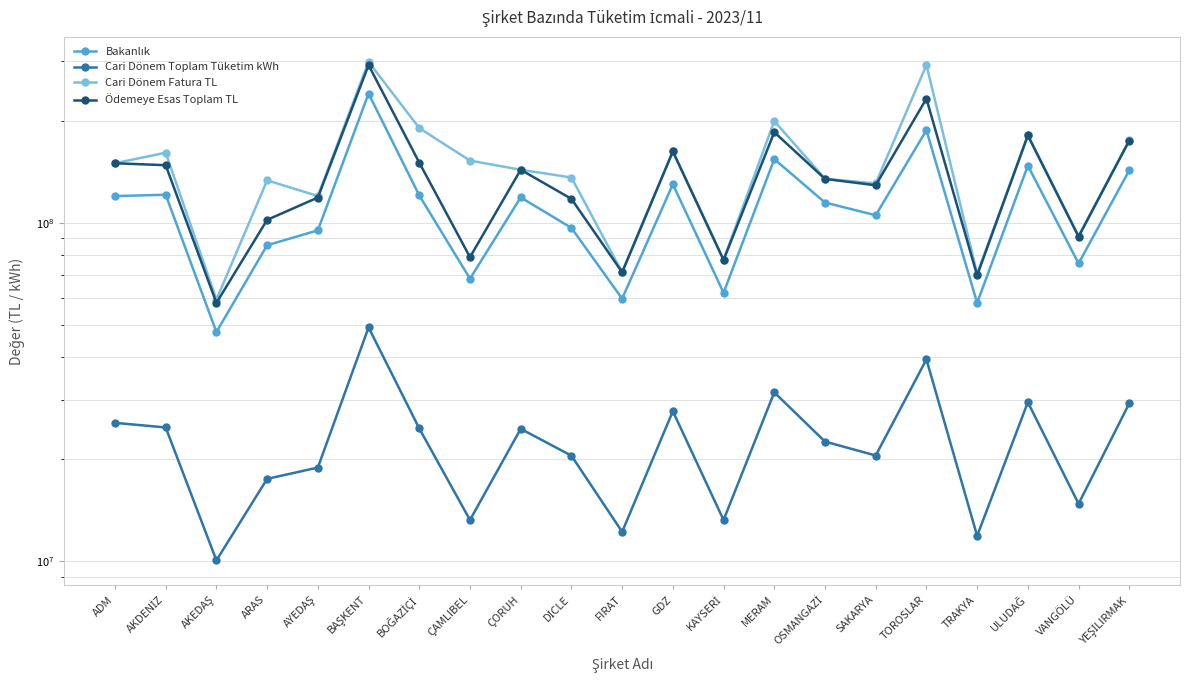

True or false: Bakanlık and Ödemeye Esas Toplam TL intersect in this chart.

False